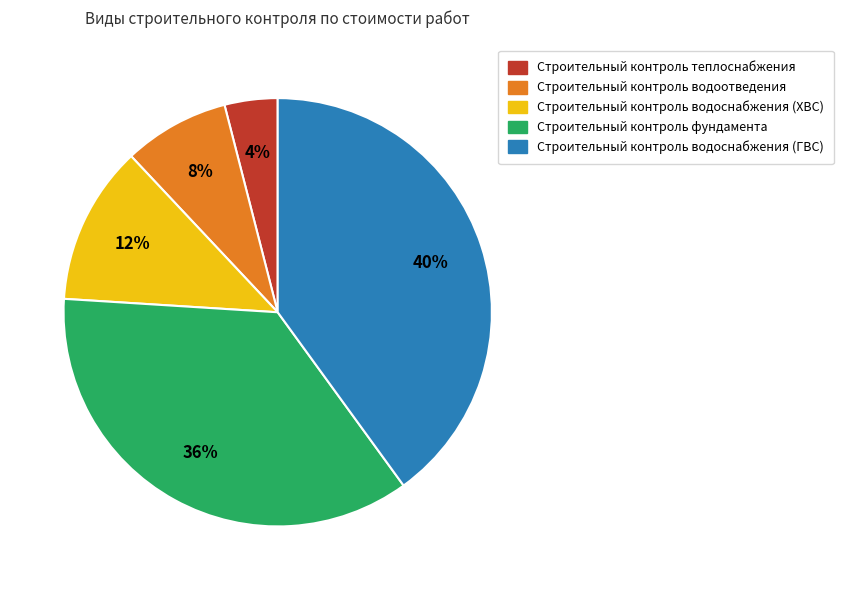

What is the smallest slice in the pie chart?

Строительный контроль теплоснабжения